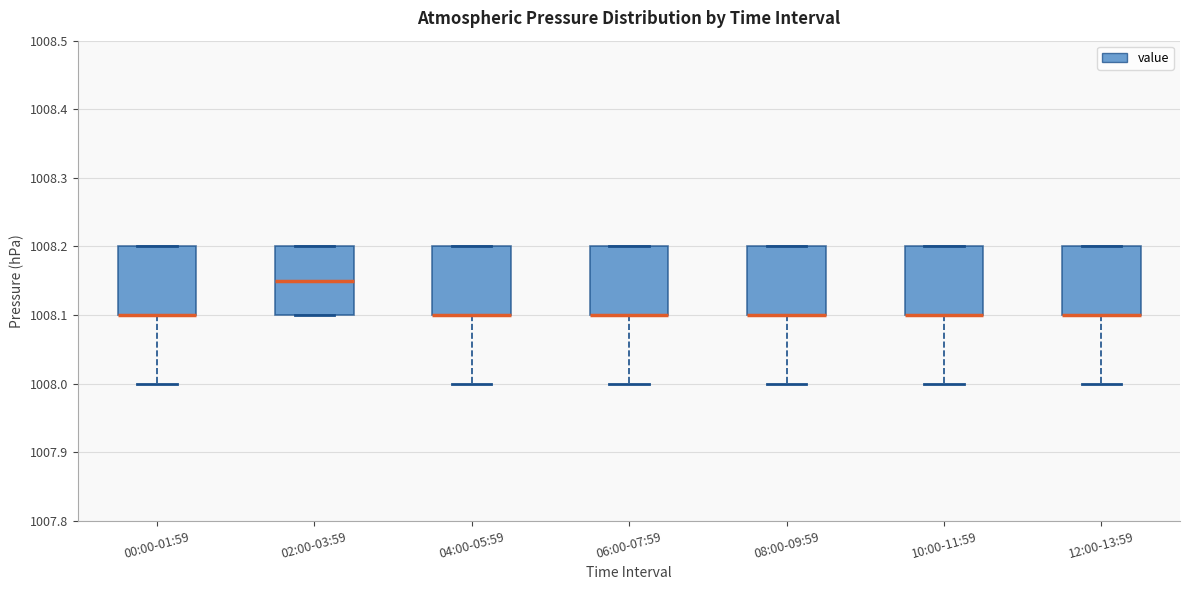

Reading left to right, read every box against the y-axis: the position of its median line, the range the box covers, and the ends of its whiskers. The values are not printed on the chart, so give them approximately, as read against the axis.

00:00-01:59: median 1008.10 (drawn on the box's lower edge), box 1008.10 to 1008.20, whiskers 1008.00 to 1008.20
02:00-03:59: median 1008.15, box 1008.10 to 1008.20, whiskers 1008.10 to 1008.20
04:00-05:59: median 1008.10 (drawn on the box's lower edge), box 1008.10 to 1008.20, whiskers 1008.00 to 1008.20
06:00-07:59: median 1008.10 (drawn on the box's lower edge), box 1008.10 to 1008.20, whiskers 1008.00 to 1008.20
08:00-09:59: median 1008.10 (drawn on the box's lower edge), box 1008.10 to 1008.20, whiskers 1008.00 to 1008.20
10:00-11:59: median 1008.10 (drawn on the box's lower edge), box 1008.10 to 1008.20, whiskers 1008.00 to 1008.20
12:00-13:59: median 1008.10 (drawn on the box's lower edge), box 1008.10 to 1008.20, whiskers 1008.00 to 1008.20